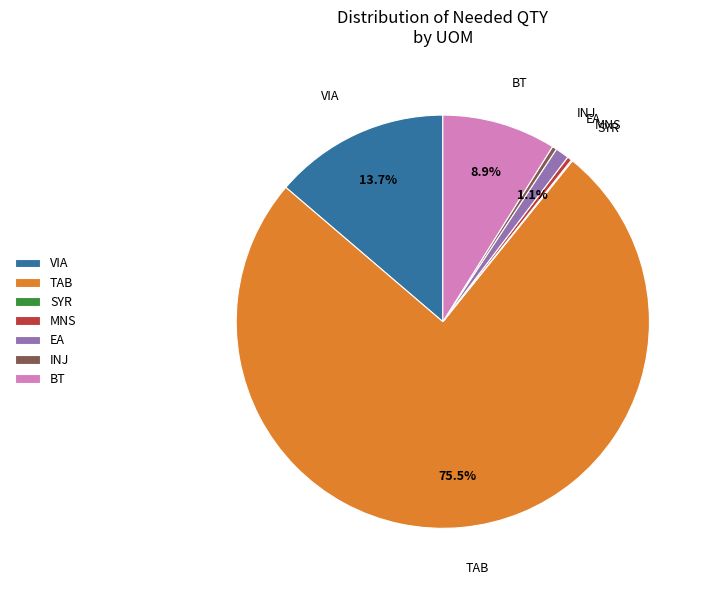

Which has a higher value, BT or VIA?

VIA